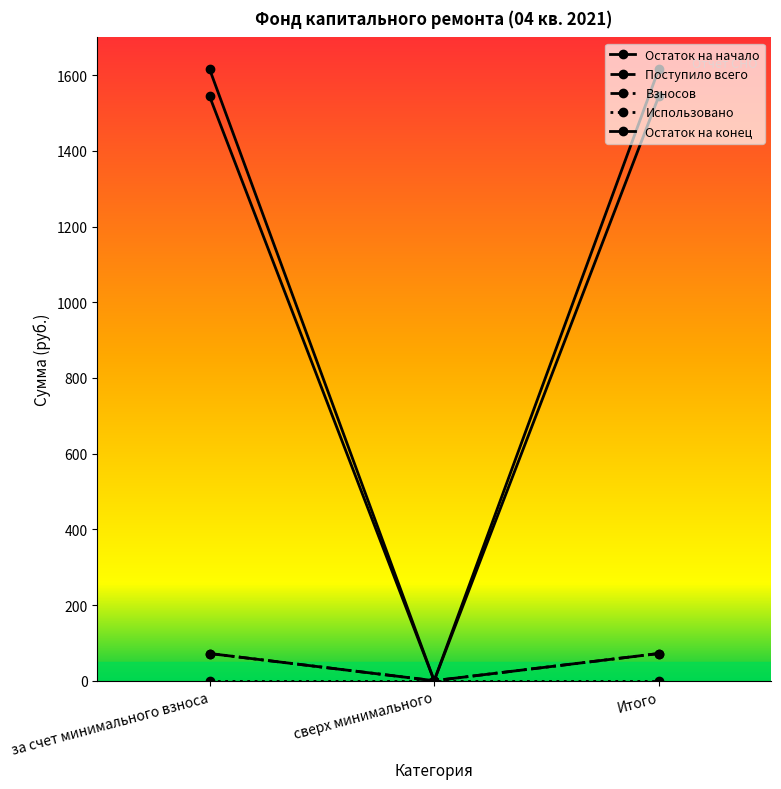

Does the chart have visible grid lines?

No